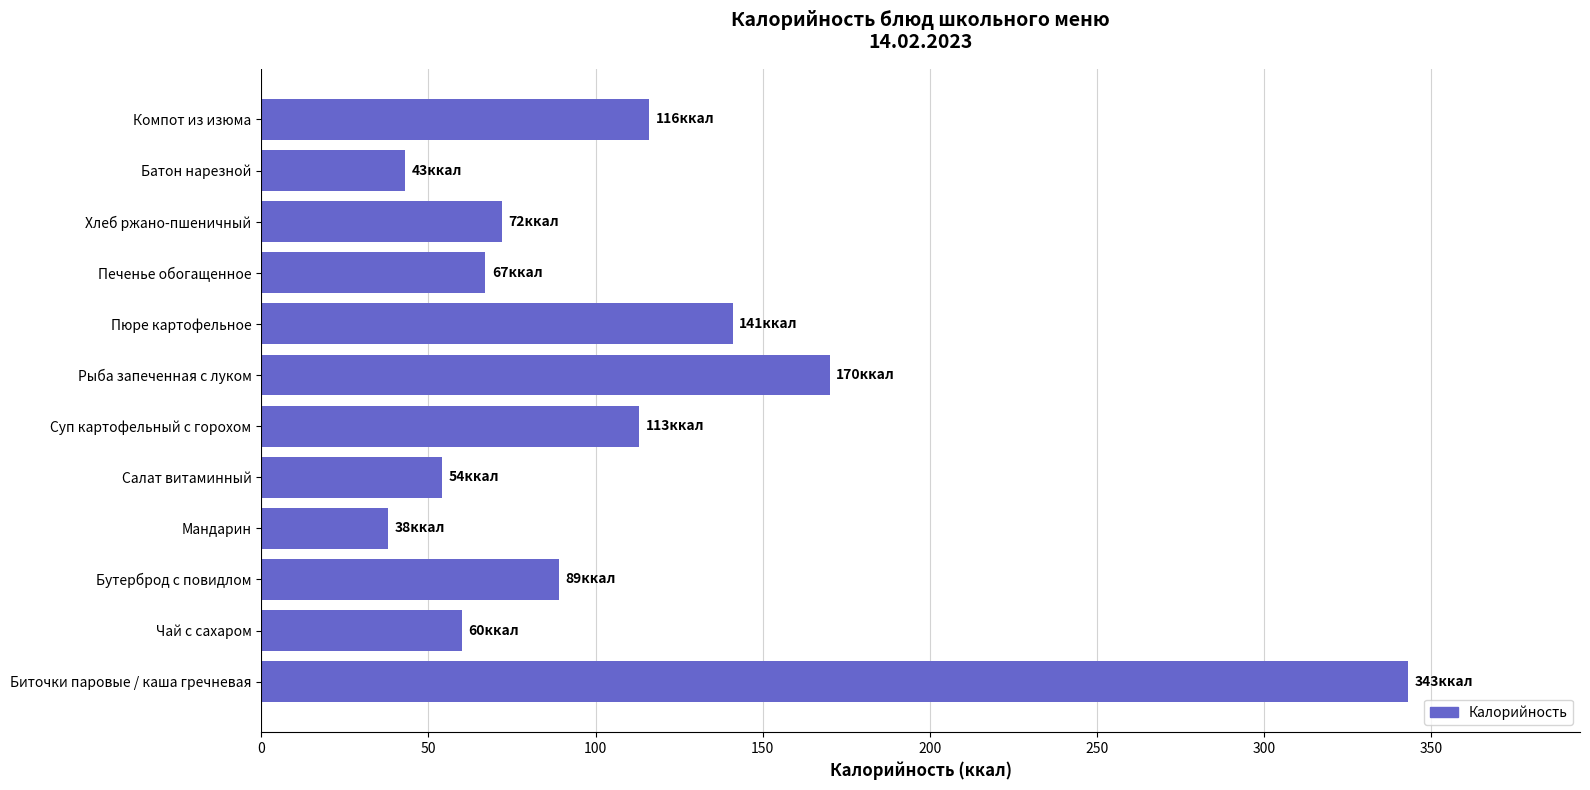

Reading top to bottom, transcribe all the data shown in this chart.

116	43	72	67	141	170	113	54	38	89	60	343